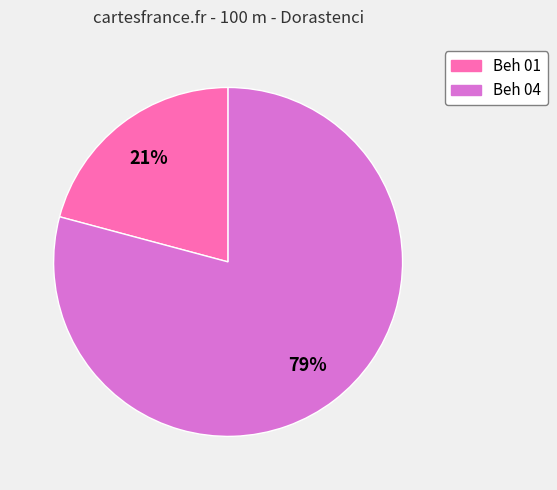

Does Beh 04 account for over 50% of the chart?

Yes